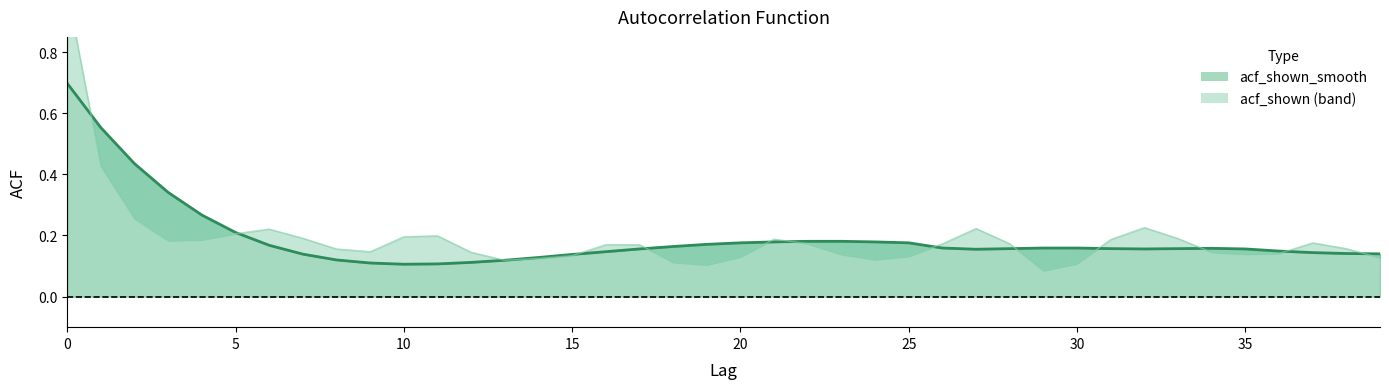

Reading left to right, extract all data points from this chart.

acf_shown_smooth: 0.7	0.6	0.4	0.3	0.3	0.2	0.2	0.1	0.1	0.1	0.1	0.1	0.1	0.1	0.1	0.1	0.1	0.2	0.2	0.2	0.2	0.2	0.2	0.2	0.2	0.2	0.2	0.2	0.2	0.2	0.2	0.2	0.2	0.2	0.2	0.2	0.1	0.1	0.1	0.1
acf_shown: 1.0	0.4	0.3	0.2	0.2	0.2	0.2	0.2	0.2	0.1	0.2	0.2	0.1	0.1	0.1	0.1	0.2	0.2	0.1	0.1	0.1	0.2	0.2	0.1	0.1	0.1	0.2	0.2	0.2	0.1	0.1	0.2	0.2	0.2	0.1	0.1	0.1	0.2	0.2	0.1